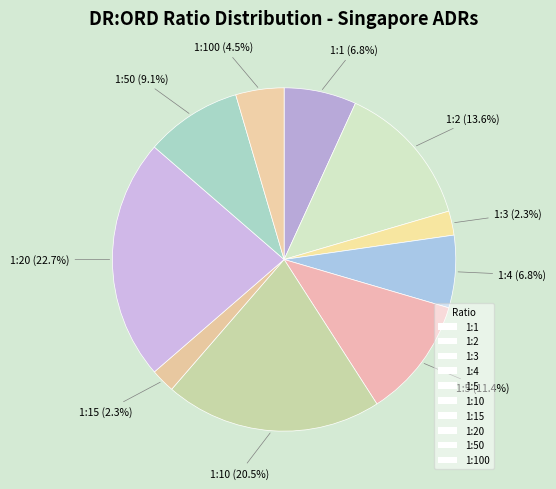

To the nearest percent, what is the average slice percentage?

10%